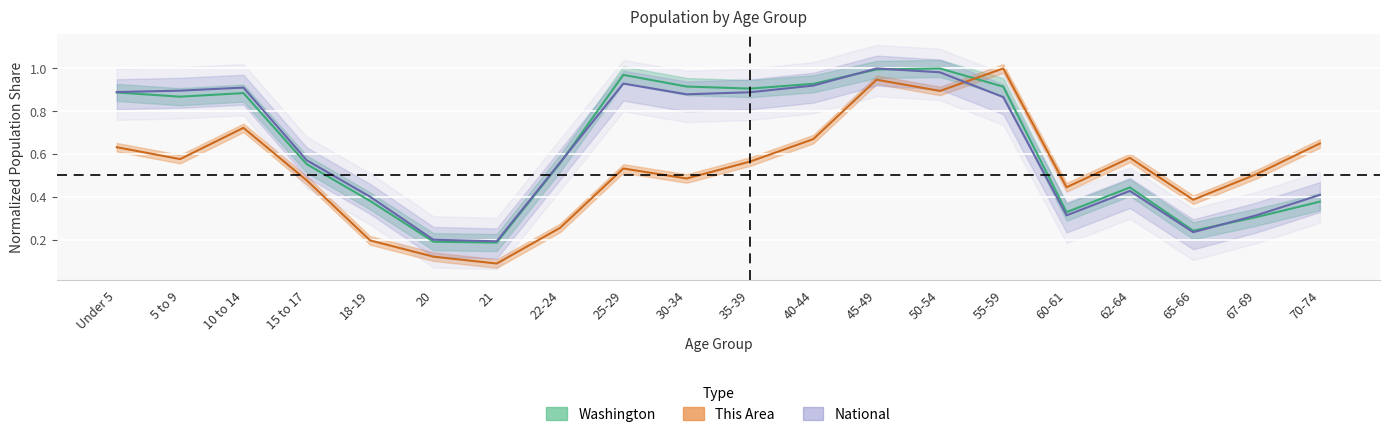

What is the label of the 5th point from the right?

60-61